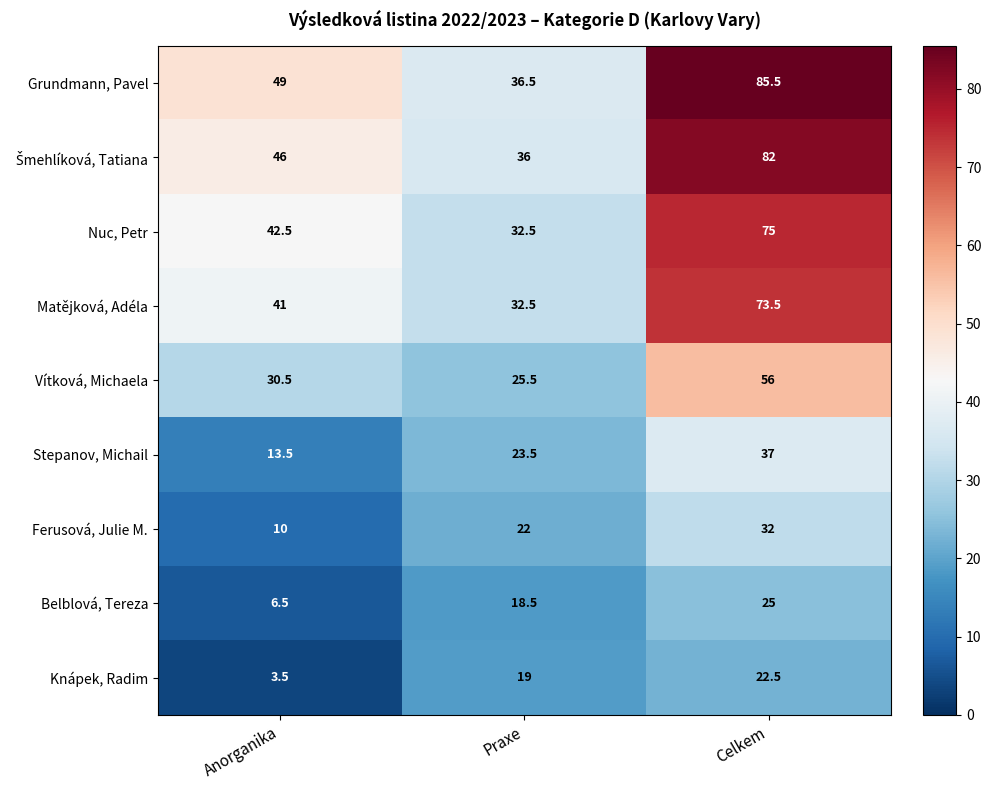

What is the maximum value shown in the chart?

85.5